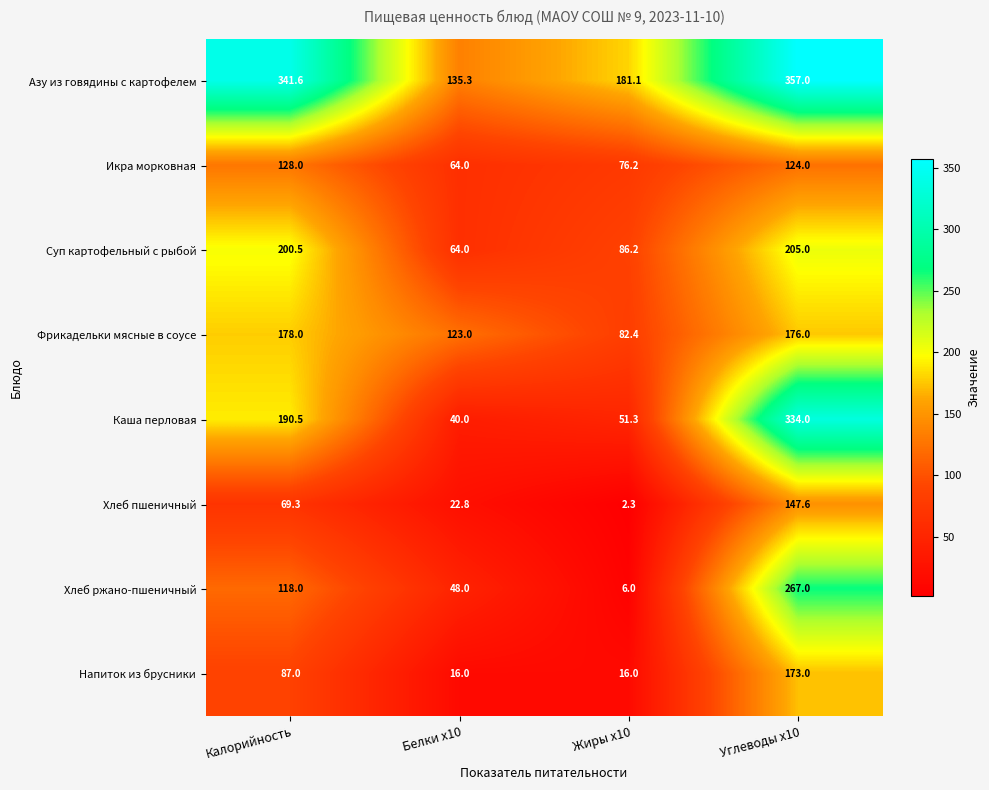

Is it true that Хлеб пшеничный equals 119.3 at Калорийность?

False